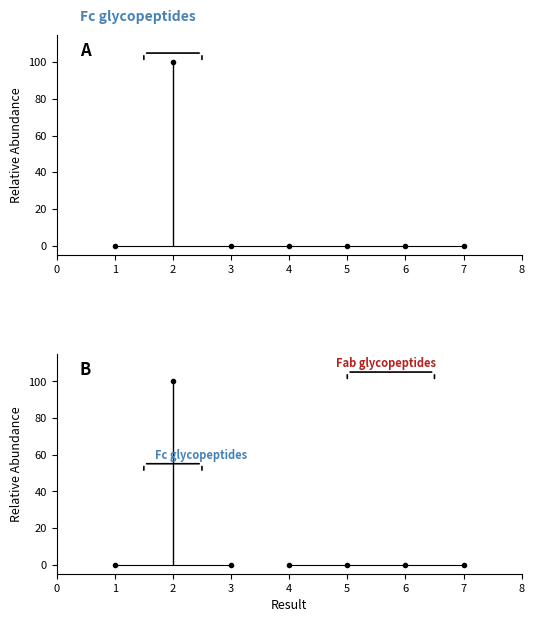

How many lines are shown in the chart?

1